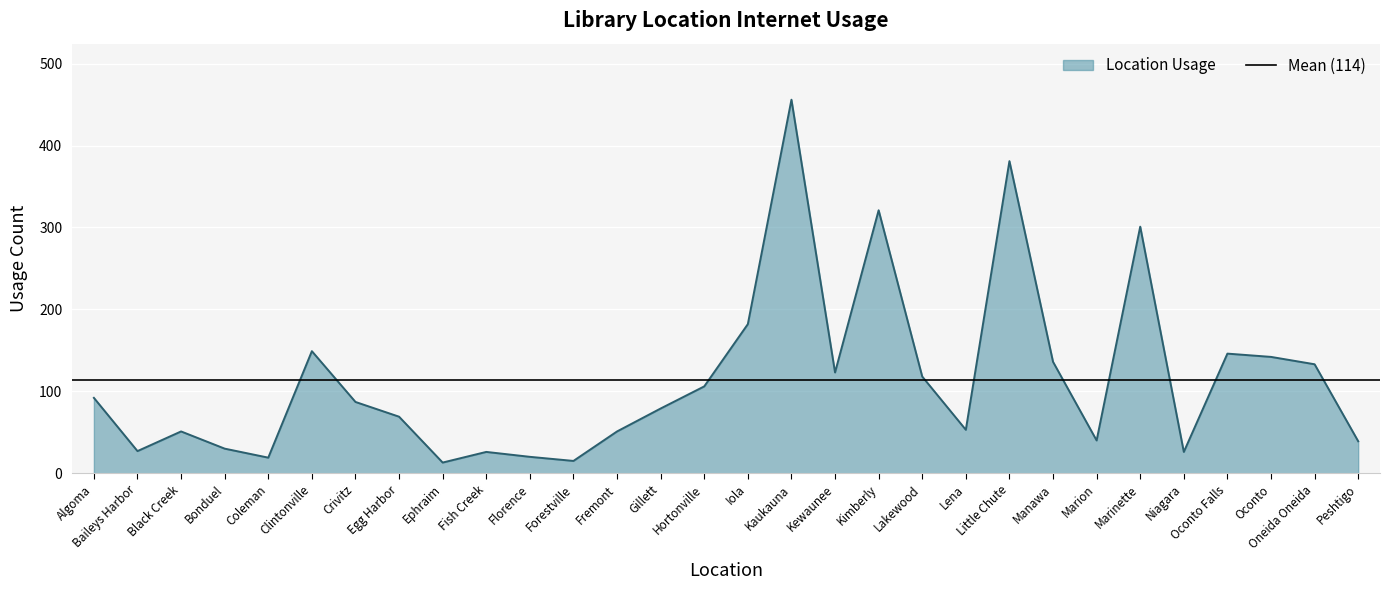

Where is the first local maximum?

Black Creek